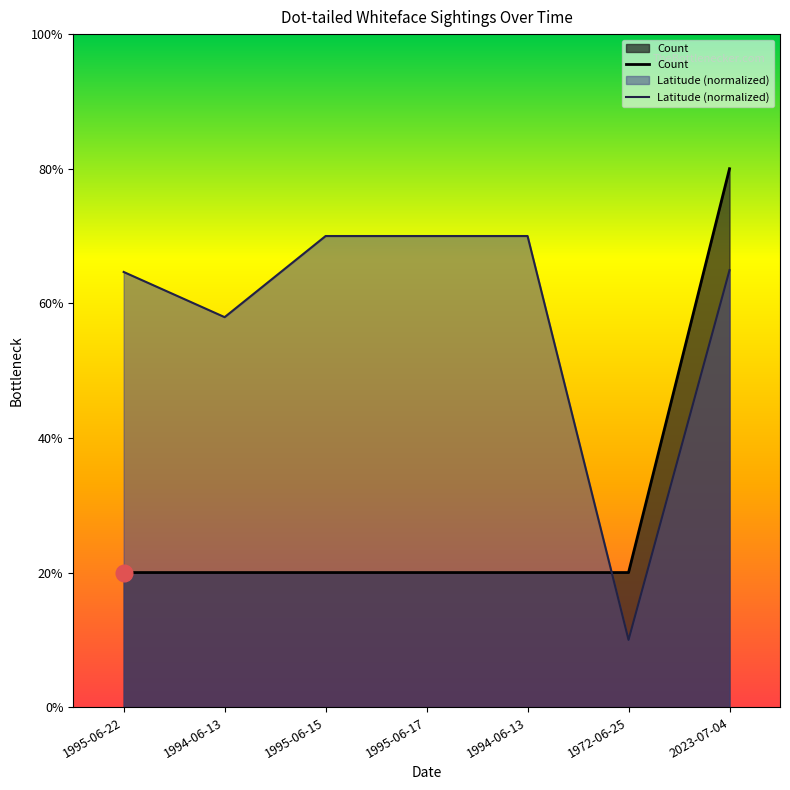

Between 1995-06-15 and 1995-06-17, which series saw the biggest shift?

Count